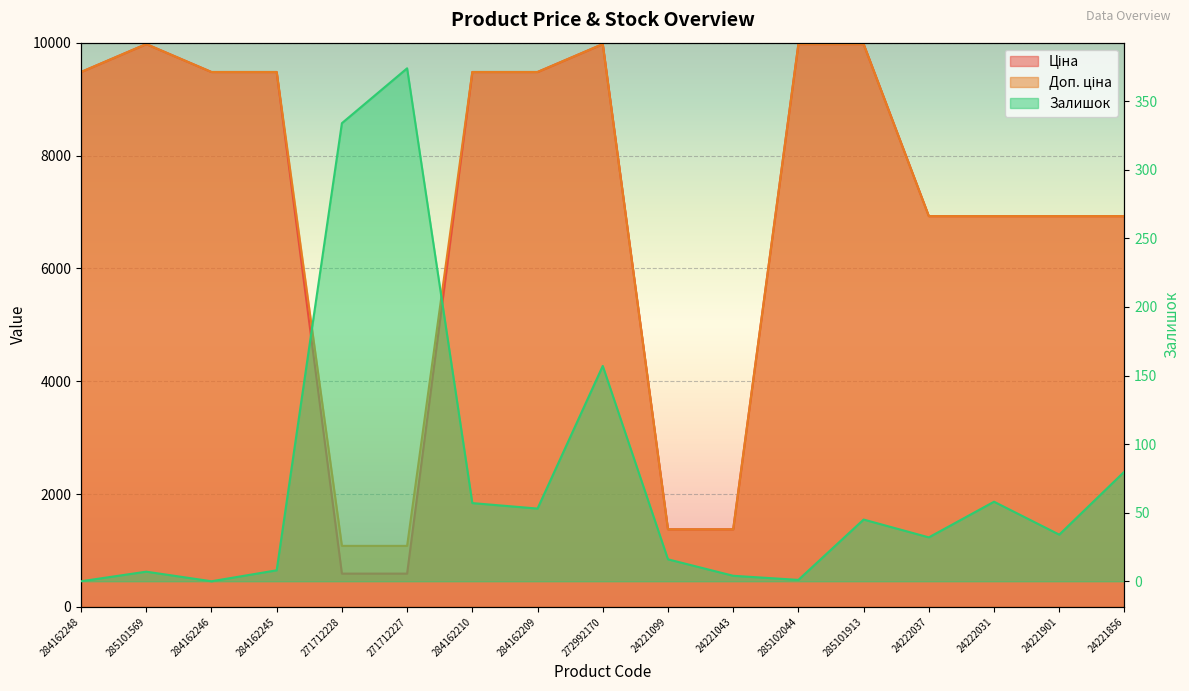

How many data points does each series have?

17